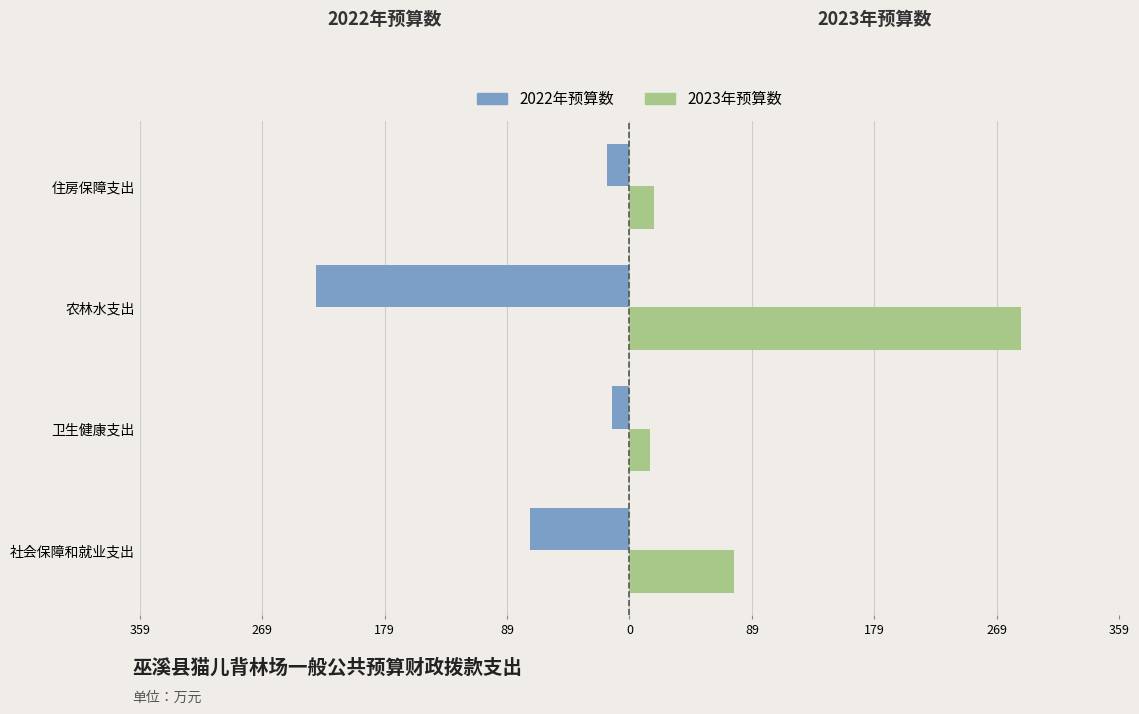

What are all the series names shown in the legend?

2022年预算数, 2023年预算数